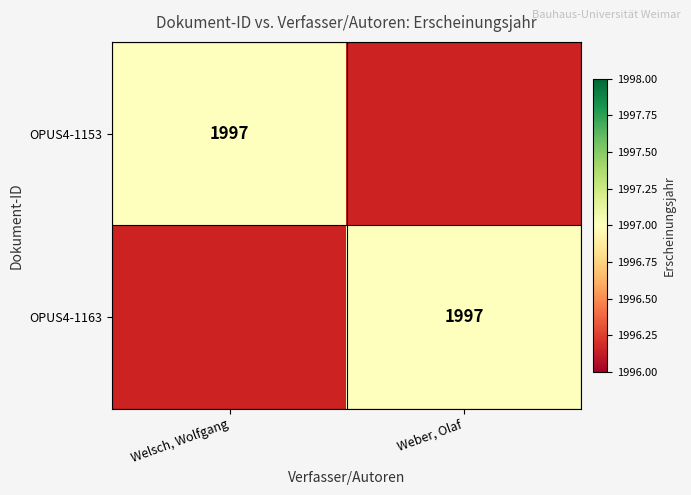

Is it true that OPUS4-1163 equals 3037 at Weber, Olaf?

False